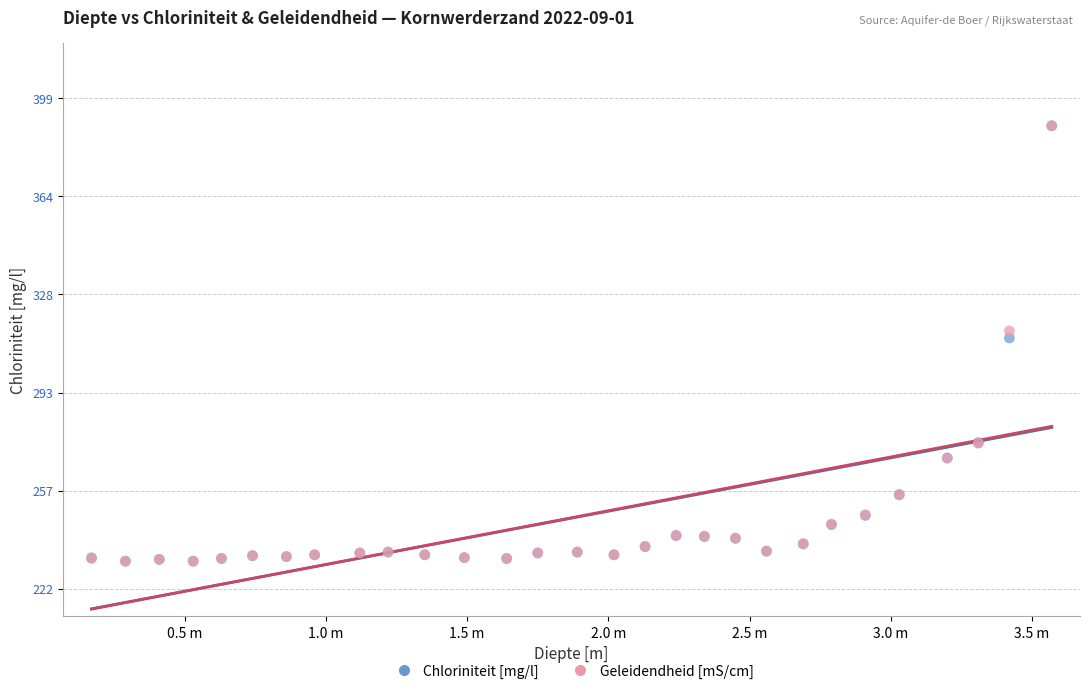

Across all series, what Y value is closest to 310?

312.5